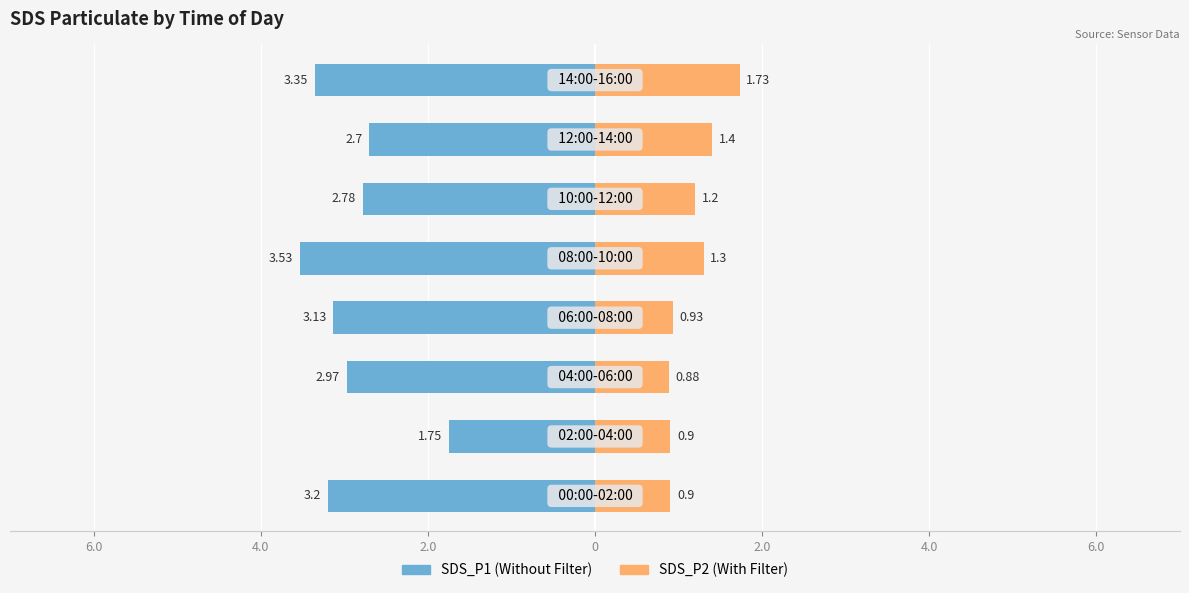

Reading left to right, list all the values displayed in this chart.

SDS_P1: -3.2	-1.8	-3.0	-3.1	-3.5	-2.8	-2.7	-3.4
SDS_P2: 0.9	0.9	0.9	0.9	1.3	1.2	1.4	1.7